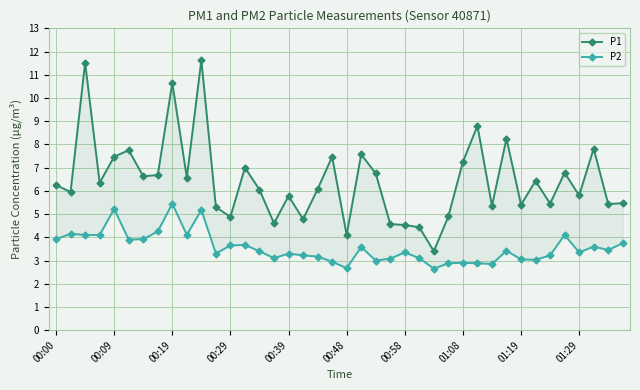

How many data points in P1 are above 6?

22